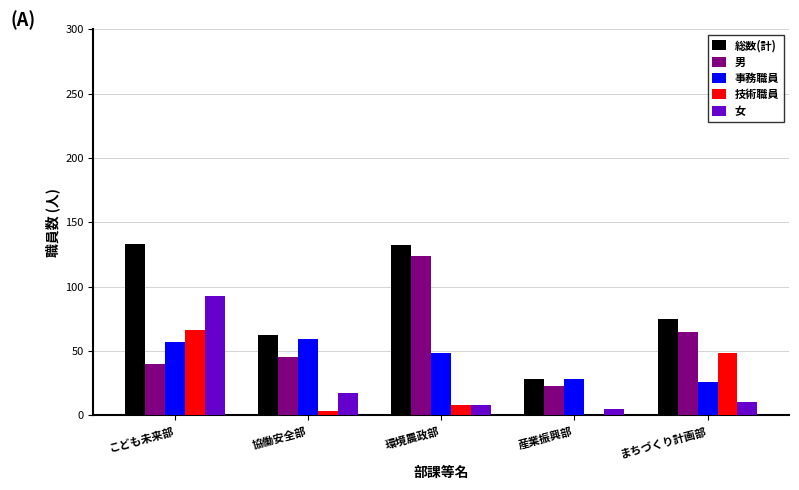

At which label does 技術職員 reach its peak?

こども未来部